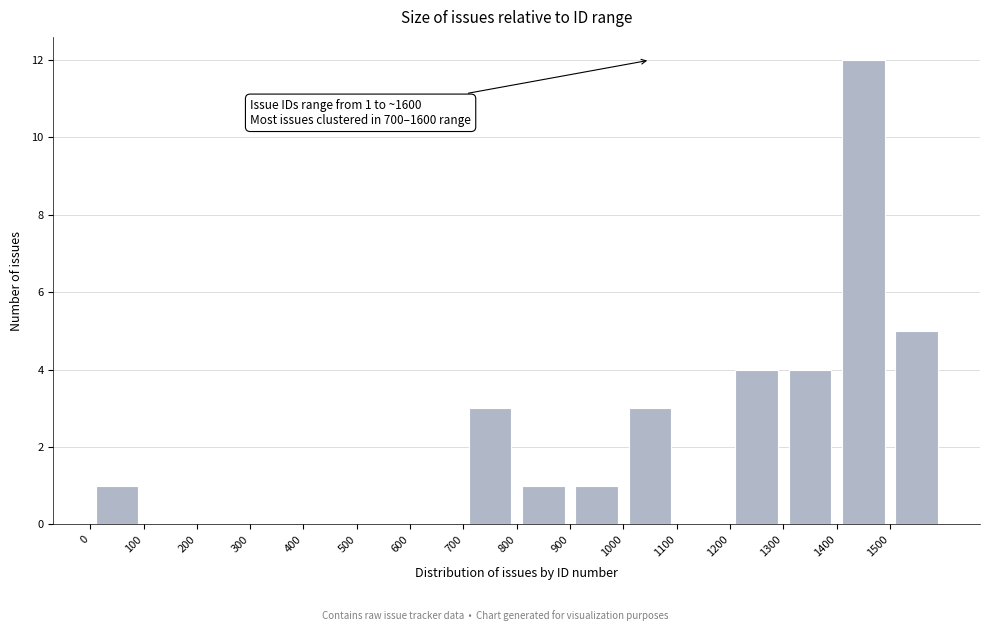

Over which range of the x-axis is the bar tallest?

1400 to 1500